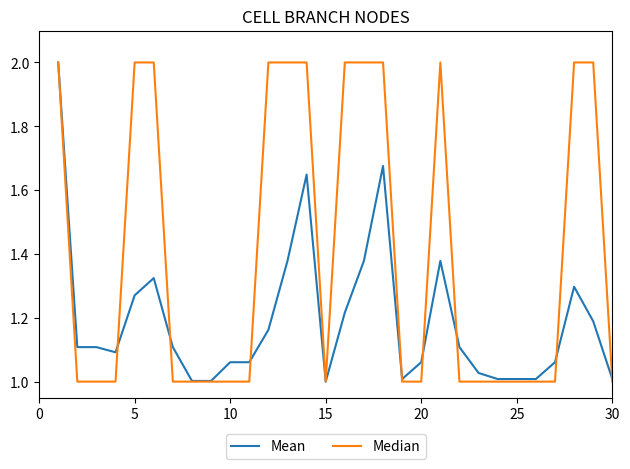

Which series has the largest total across all categories?

Median